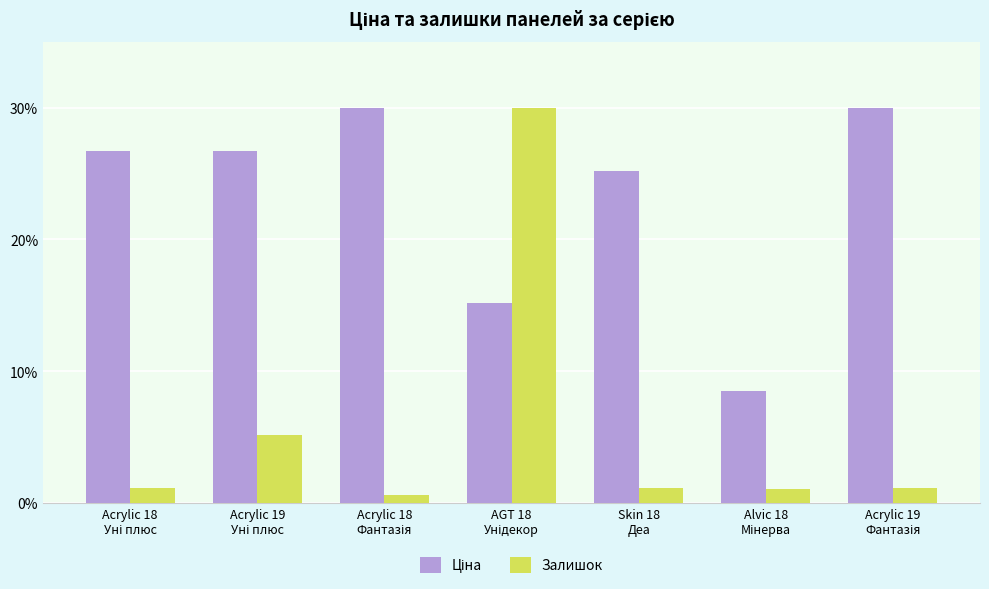

At how many categories does at least one series exceed 20?

6